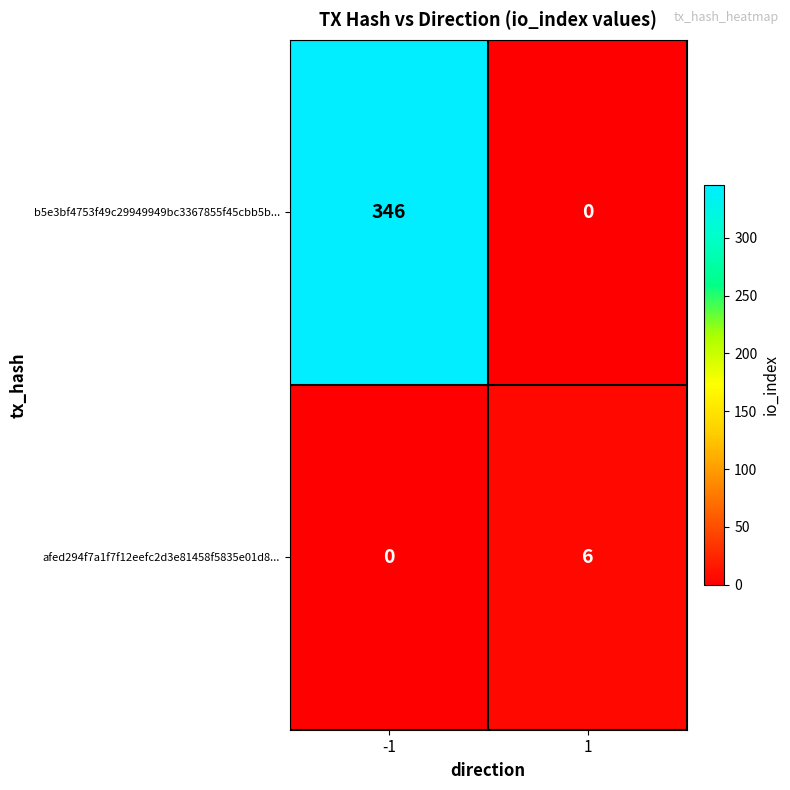

What is the total value across all series at 1?

6